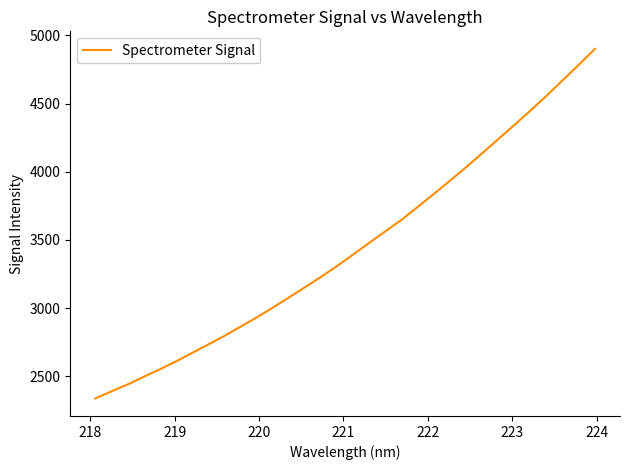

What is the smallest value displayed?

2338.3